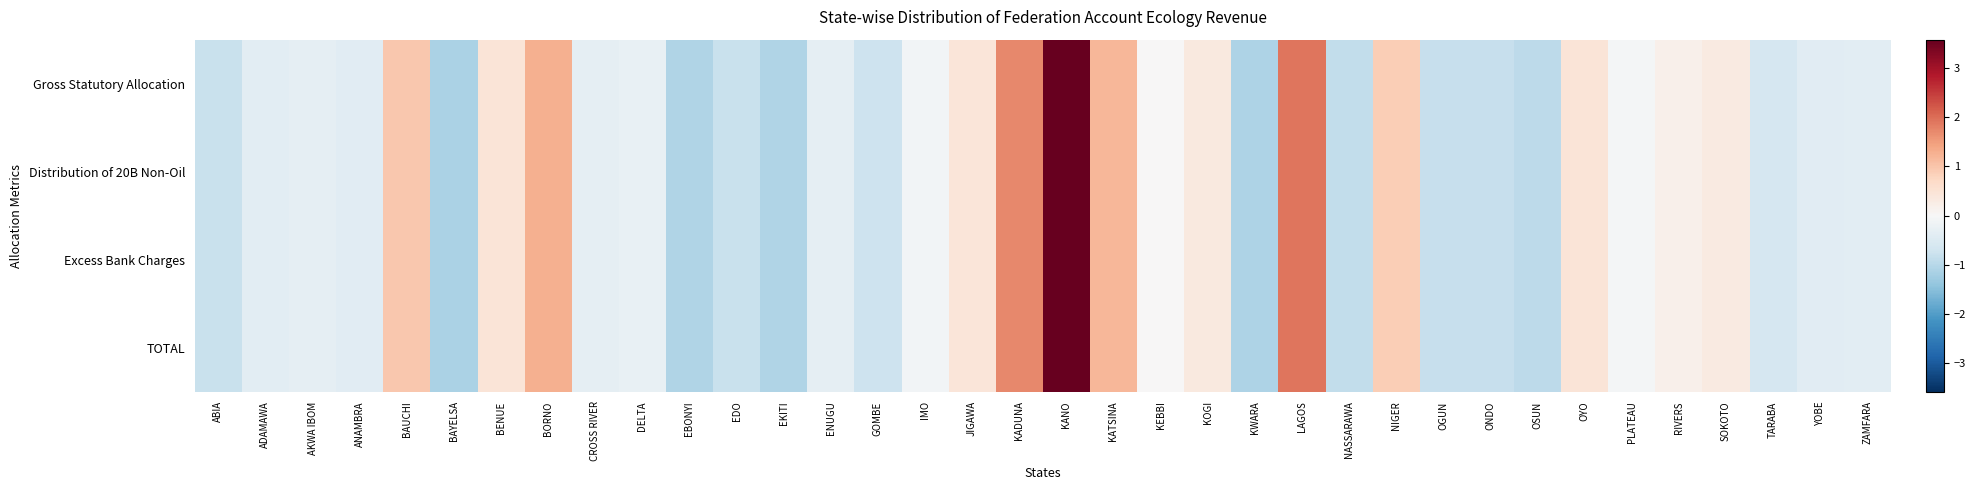

Reading right to left, list all the values displayed in this chart.

Gross Statutory Allocation: ZAMFARA=-0.4	YOBE=-0.4	TARABA=-0.6	SOKOTO=0.3	RIVERS=0.2	PLATEAU=-0.1	OYO=0.5	OSUN=-0.9	ONDO=-0.8	OGUN=-0.8	NIGER=0.9	NASSARAWA=-0.9	LAGOS=1.9	KWARA=-1.1	KOGI=0.3	KEBBI=0.0	KATSINA=1.2	KANO=3.6	KADUNA=1.7	JIGAWA=0.4	IMO=-0.1	GOMBE=-0.7	ENUGU=-0.3	EKITI=-1.1	EDO=-0.8	EBONYI=-1.1	DELTA=-0.3	CROSS RIVER=-0.3	BORNO=1.3	BENUE=0.5	BAYELSA=-1.1	BAUCHI=1.0	ANAMBRA=-0.4	AKWA IBOM=-0.3	ADAMAWA=-0.4	ABIA=-0.8
Distribution of 20B Non-Oil: ZAMFARA=-0.4	YOBE=-0.4	TARABA=-0.6	SOKOTO=0.3	RIVERS=0.2	PLATEAU=-0.1	OYO=0.5	OSUN=-0.9	ONDO=-0.8	OGUN=-0.8	NIGER=0.9	NASSARAWA=-0.9	LAGOS=1.9	KWARA=-1.1	KOGI=0.3	KEBBI=0.0	KATSINA=1.2	KANO=3.6	KADUNA=1.7	JIGAWA=0.4	IMO=-0.1	GOMBE=-0.7	ENUGU=-0.3	EKITI=-1.1	EDO=-0.8	EBONYI=-1.1	DELTA=-0.3	CROSS RIVER=-0.3	BORNO=1.3	BENUE=0.5	BAYELSA=-1.1	BAUCHI=1.0	ANAMBRA=-0.4	AKWA IBOM=-0.3	ADAMAWA=-0.4	ABIA=-0.8
Excess Bank Charges: ZAMFARA=-0.4	YOBE=-0.4	TARABA=-0.6	SOKOTO=0.3	RIVERS=0.2	PLATEAU=-0.1	OYO=0.5	OSUN=-0.9	ONDO=-0.8	OGUN=-0.8	NIGER=0.9	NASSARAWA=-0.9	LAGOS=1.9	KWARA=-1.1	KOGI=0.3	KEBBI=0.0	KATSINA=1.2	KANO=3.6	KADUNA=1.7	JIGAWA=0.4	IMO=-0.1	GOMBE=-0.7	ENUGU=-0.3	EKITI=-1.1	EDO=-0.8	EBONYI=-1.1	DELTA=-0.3	CROSS RIVER=-0.3	BORNO=1.3	BENUE=0.5	BAYELSA=-1.1	BAUCHI=1.0	ANAMBRA=-0.4	AKWA IBOM=-0.3	ADAMAWA=-0.4	ABIA=-0.8
TOTAL: ZAMFARA=-0.4	YOBE=-0.4	TARABA=-0.6	SOKOTO=0.3	RIVERS=0.2	PLATEAU=-0.1	OYO=0.5	OSUN=-0.9	ONDO=-0.8	OGUN=-0.8	NIGER=0.9	NASSARAWA=-0.9	LAGOS=1.9	KWARA=-1.1	KOGI=0.3	KEBBI=0.0	KATSINA=1.2	KANO=3.6	KADUNA=1.7	JIGAWA=0.4	IMO=-0.1	GOMBE=-0.7	ENUGU=-0.3	EKITI=-1.1	EDO=-0.8	EBONYI=-1.1	DELTA=-0.3	CROSS RIVER=-0.3	BORNO=1.3	BENUE=0.5	BAYELSA=-1.1	BAUCHI=1.0	ANAMBRA=-0.4	AKWA IBOM=-0.3	ADAMAWA=-0.4	ABIA=-0.8